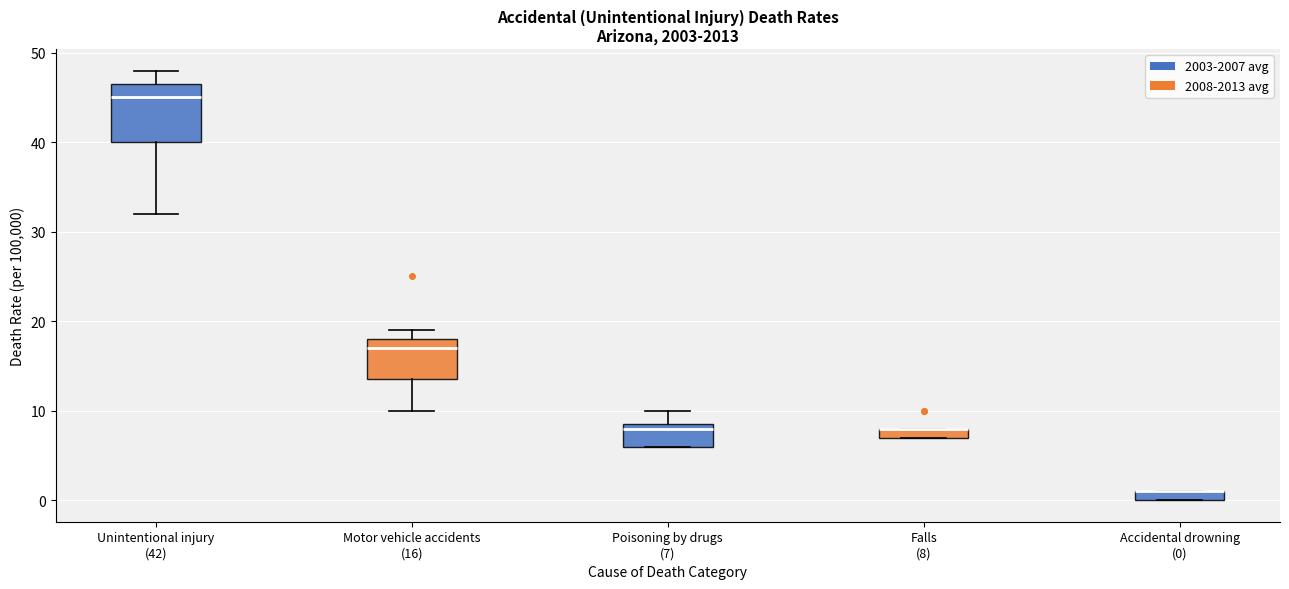

Where is the upper edge of the box for Falls (8) on the y-axis? The values are not printed on the chart, so give them approximately, as read against the axis.

8